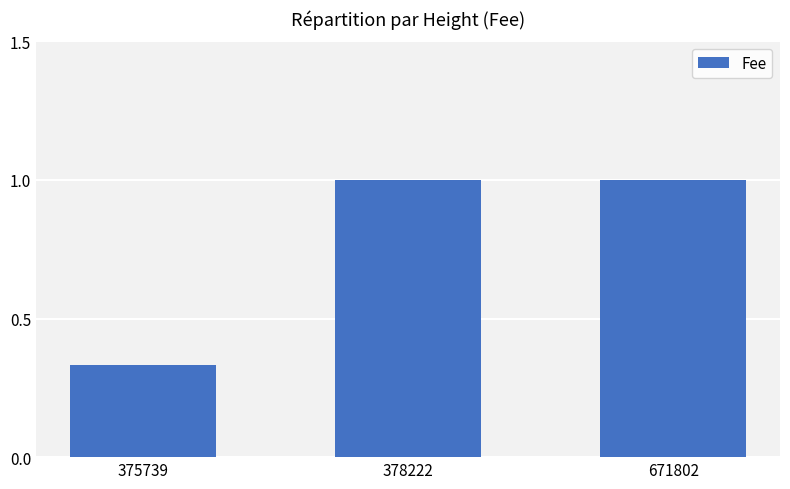

Between 378222 and 375739, which is larger?

378222